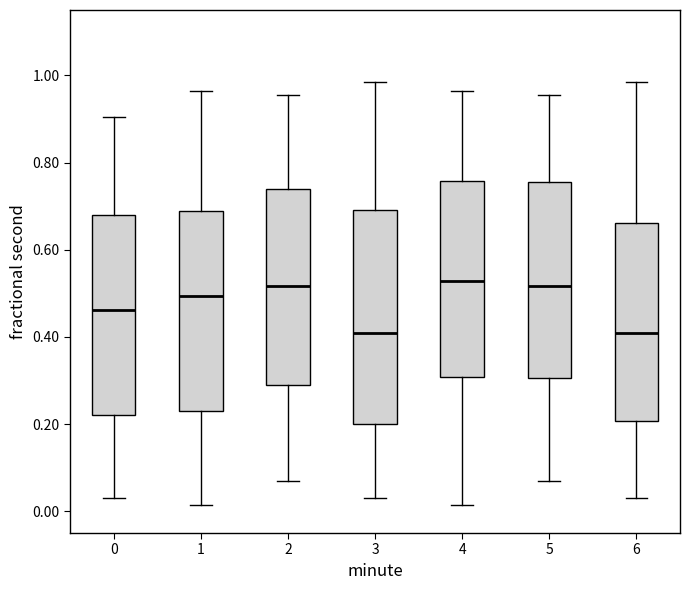

Reading left to right, read every box against the y-axis: the position of its median line, the range the box covers, and the ends of its whiskers. The values are not printed on the chart, so give them approximately, as read against the axis.

0: median 0.46, box 0.22 to 0.68, whiskers 0.02 to 0.90
1: median 0.50, box 0.22 to 0.68, whiskers 0.02 to 0.96
2: median 0.52, box 0.28 to 0.74, whiskers 0.06 to 0.96
3: median 0.40, box 0.20 to 0.70, whiskers 0.02 to 0.98
4: median 0.52, box 0.30 to 0.76, whiskers 0.02 to 0.96
5: median 0.52, box 0.30 to 0.76, whiskers 0.06 to 0.96
6: median 0.40, box 0.20 to 0.66, whiskers 0.02 to 0.98